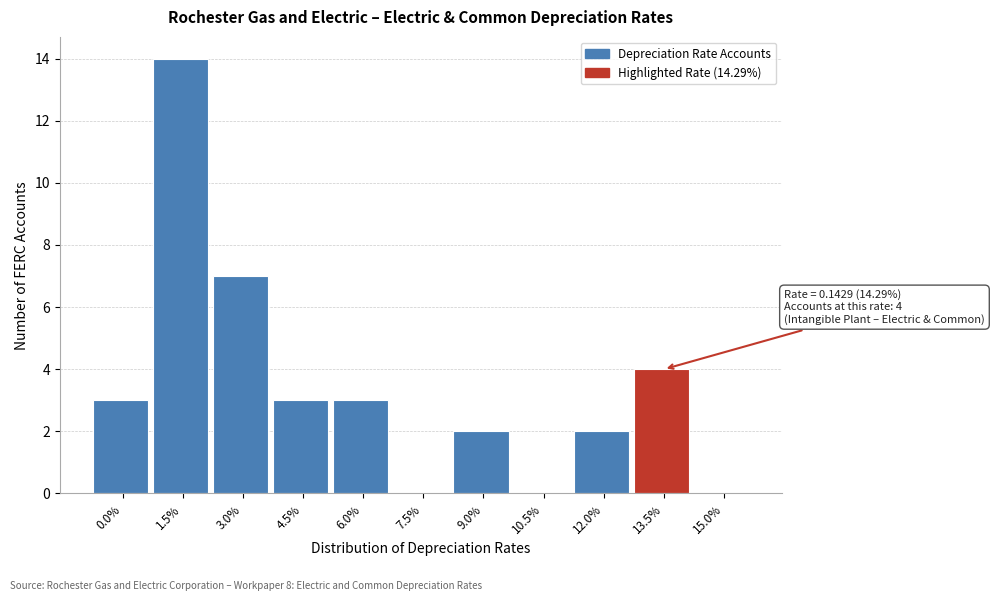

Reading left to right, transcribe all the data shown in this chart.

0.0%=3	1.5%=14	3.0%=7	4.5%=3	6.0%=3	7.5%=0	9.0%=2	10.5%=0	12.0%=2	13.5%=4	15.0%=0